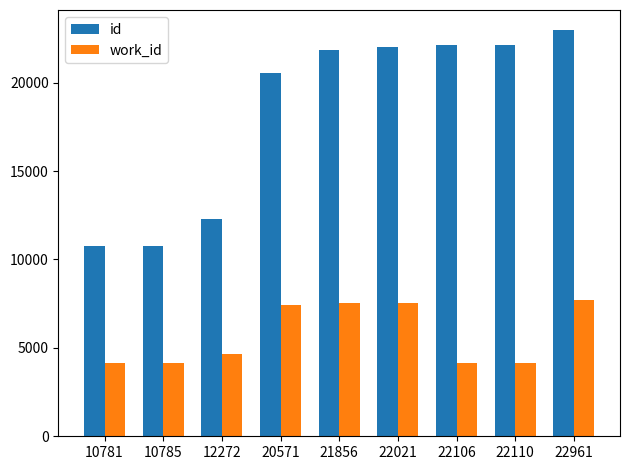

Are the bars horizontal?

No